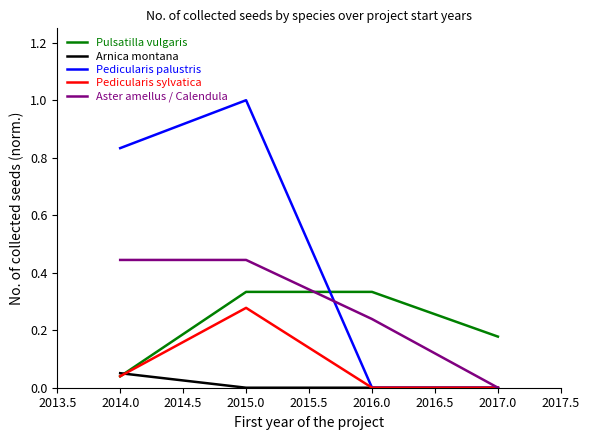

Which series changed the most between 2015.0 and 2017.0?

Pedicularis palustris